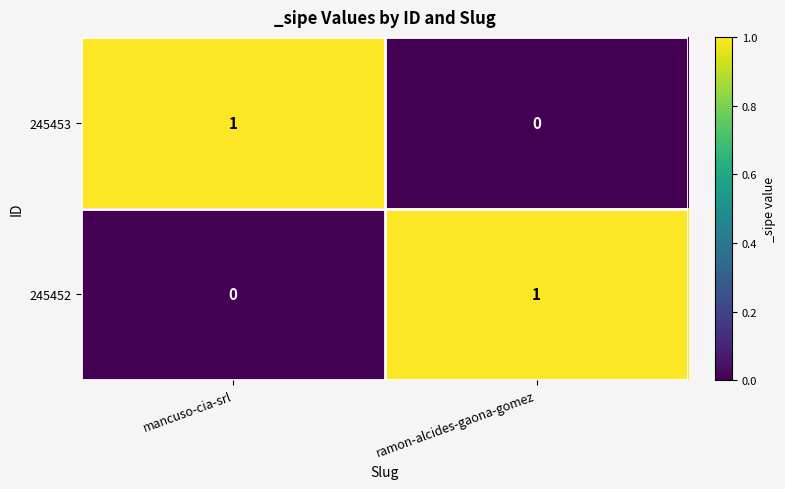

At which label is 245452 closest to 0?

mancuso-cia-srl